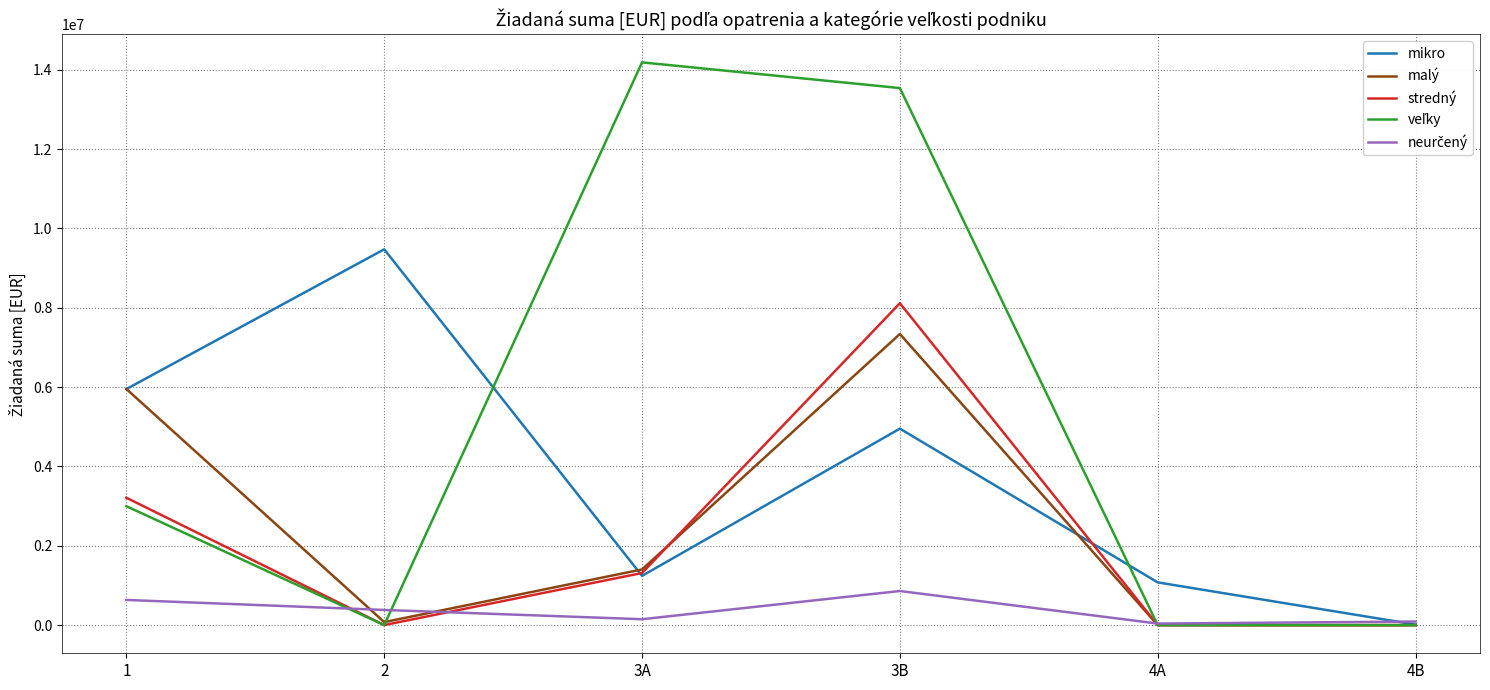

At which category is the sum across all series the highest?

3B